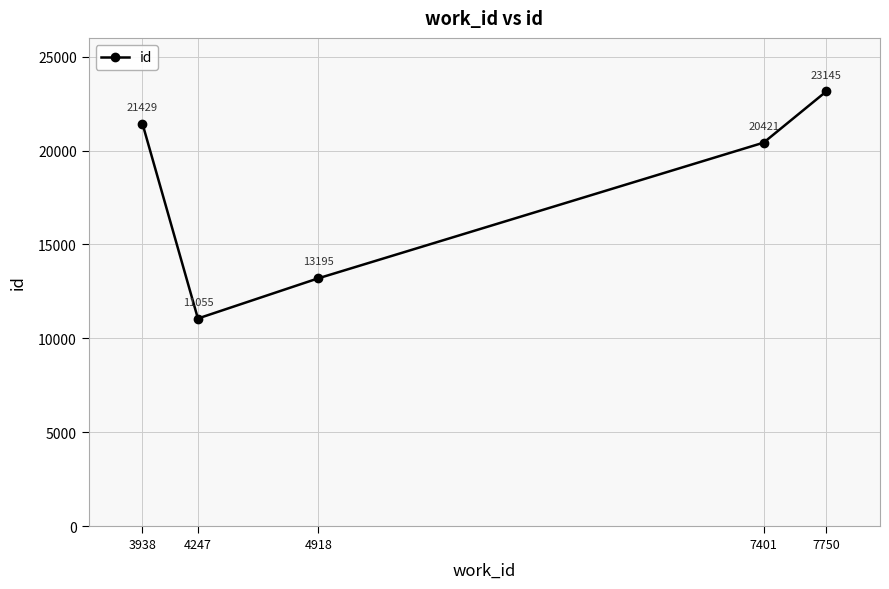

Reading left to right, what are all the values shown in this chart?

3938=21429	4247=11055	4918=13195	7401=20421	7750=23145